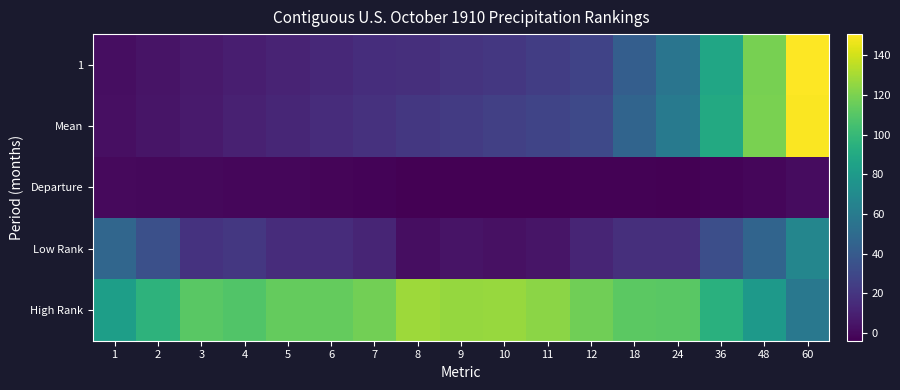

What is the total value across all series at 5?

153.1